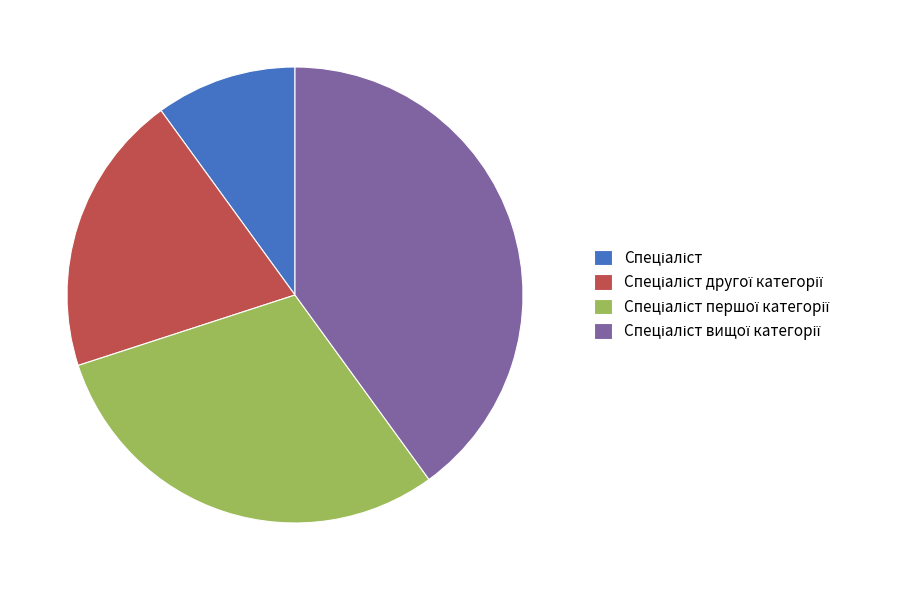

Does any single category account for the majority?

No